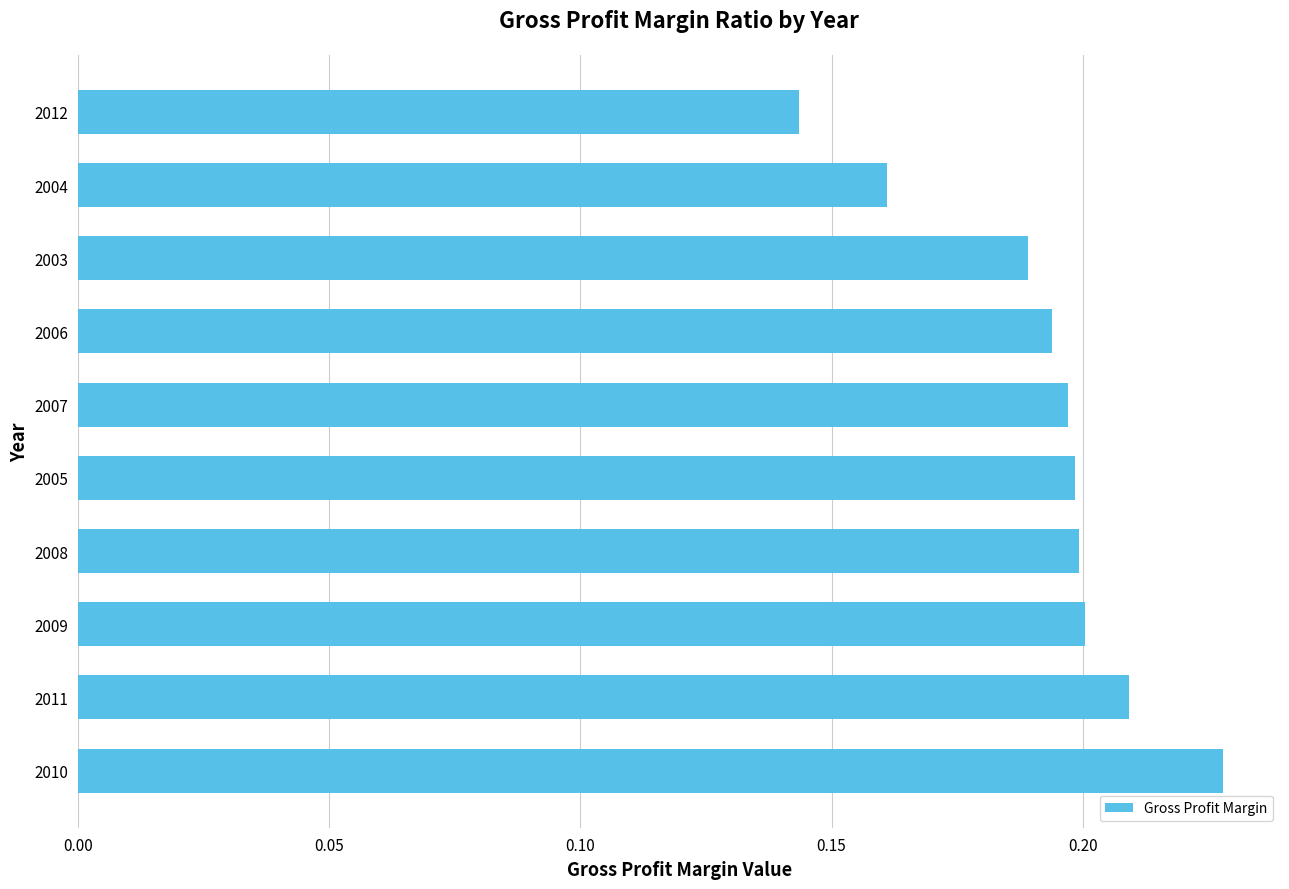

Does the chart contain any negative values?

No